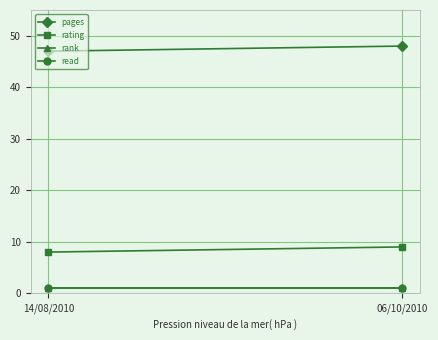

Which has a higher value, 06/10/2010 or 14/08/2010?

06/10/2010